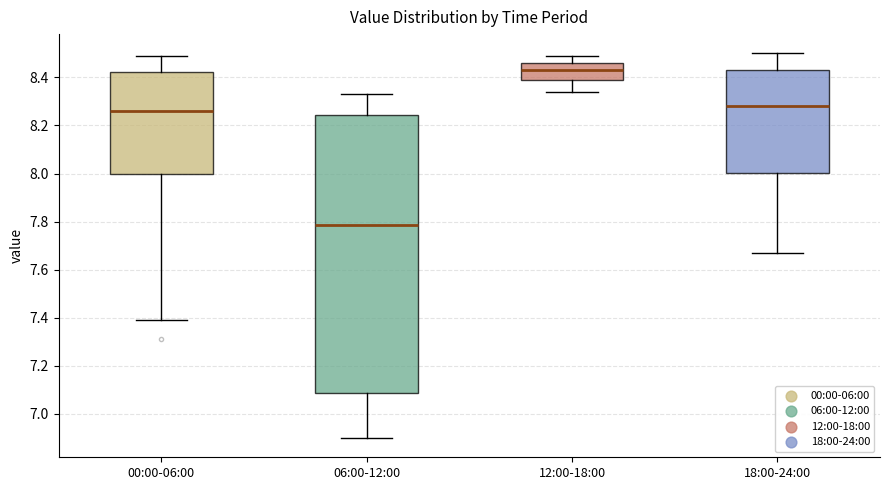

Where does the upper whisker of the box for 12:00-18:00 end on the y-axis? The values are not printed on the chart, so give them approximately, as read against the axis.

8.50